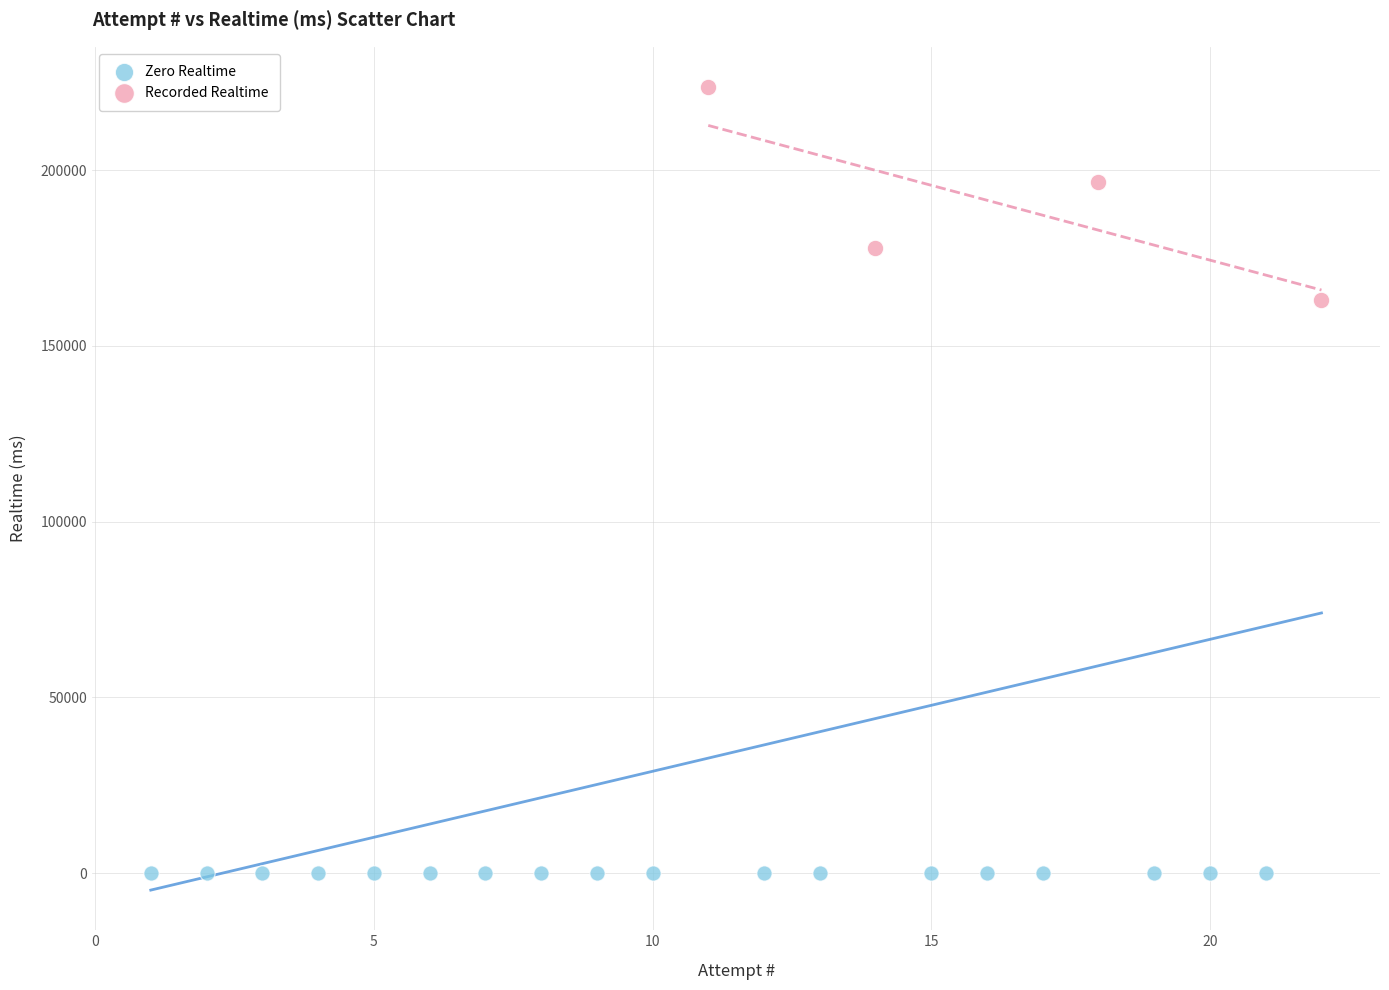

Which series contains the lowest Y value?

Zero Realtime